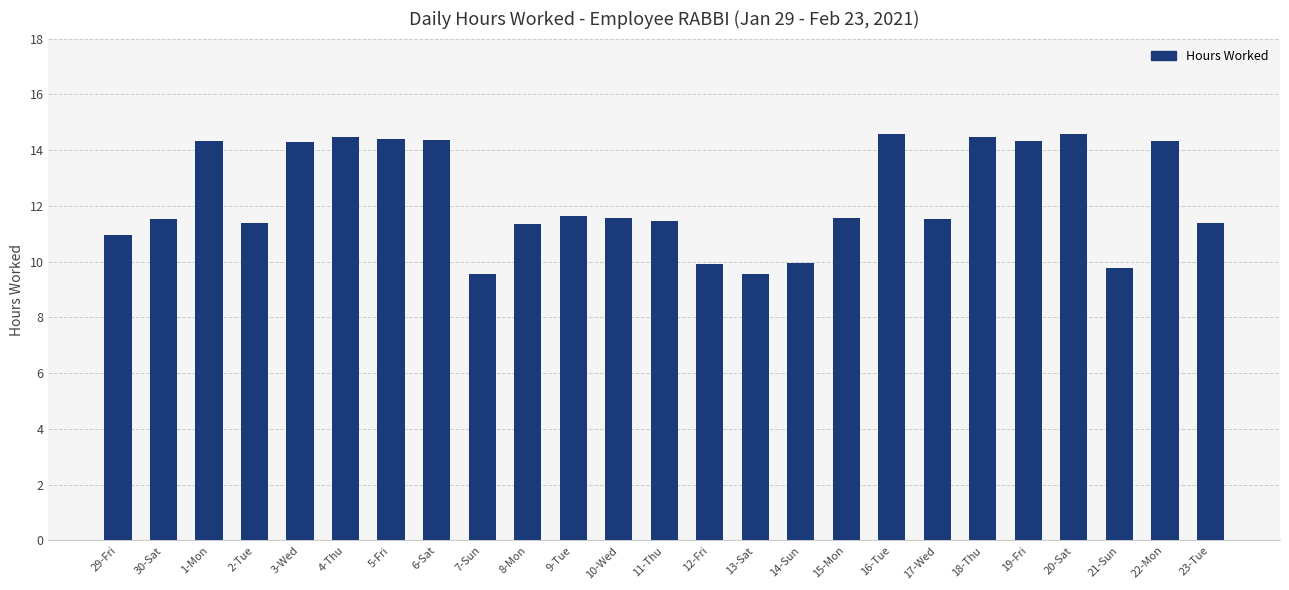

What is the difference between the maximum and second lowest values?

5.0